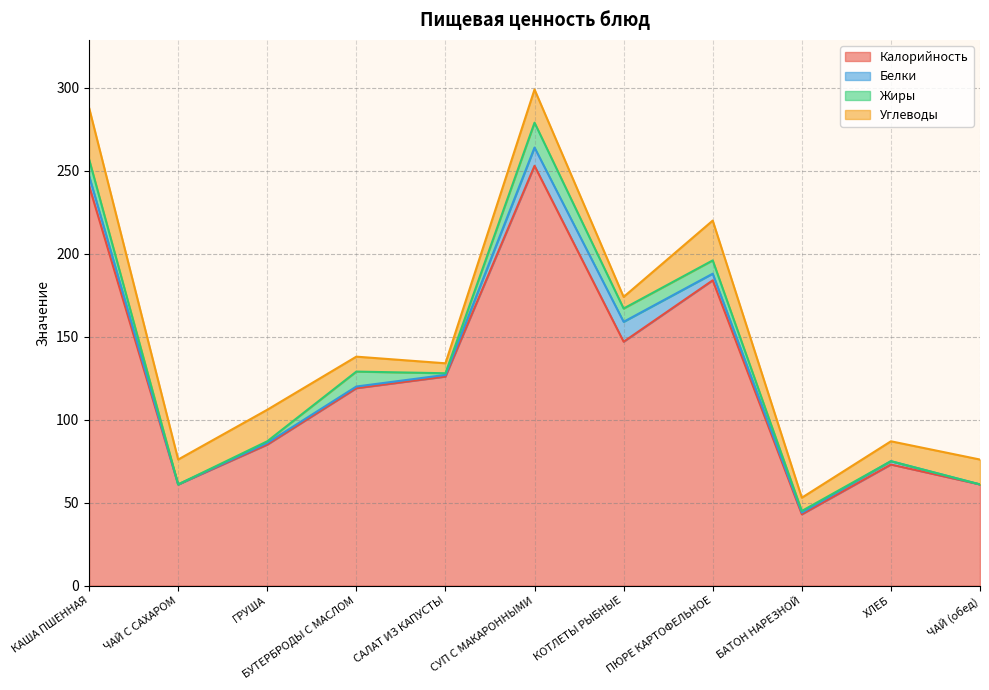

Reading left to right, what are all the values shown in this chart?

Калорийность: 241	61	85	119	126	253	147	184	43	73	61
Белки: 6	0	1	1	1	11	12	4	1	2	0
Жиры: 10	0	1	9	1	15	8	8	1	0	0
Углеводы: 31	15	19	9	6	20	7	24	8	12	15